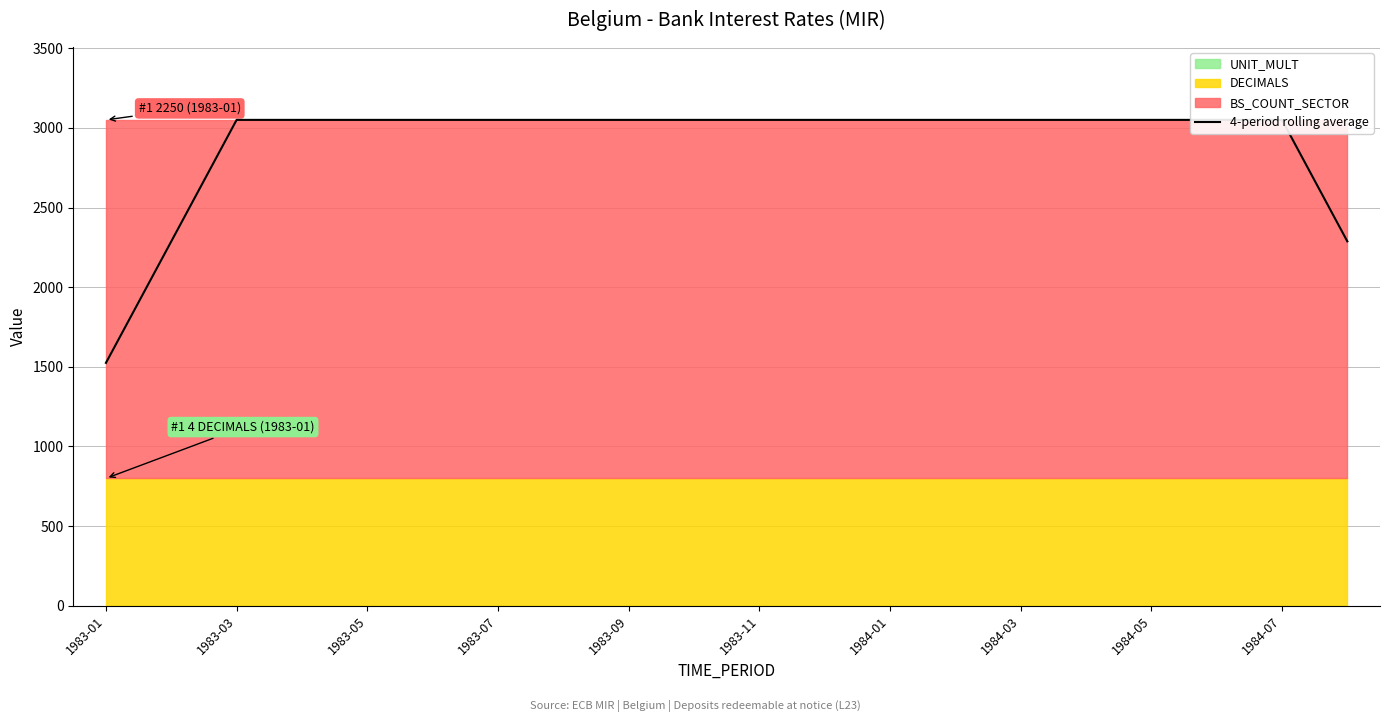

Read the value at 11.

3050.0